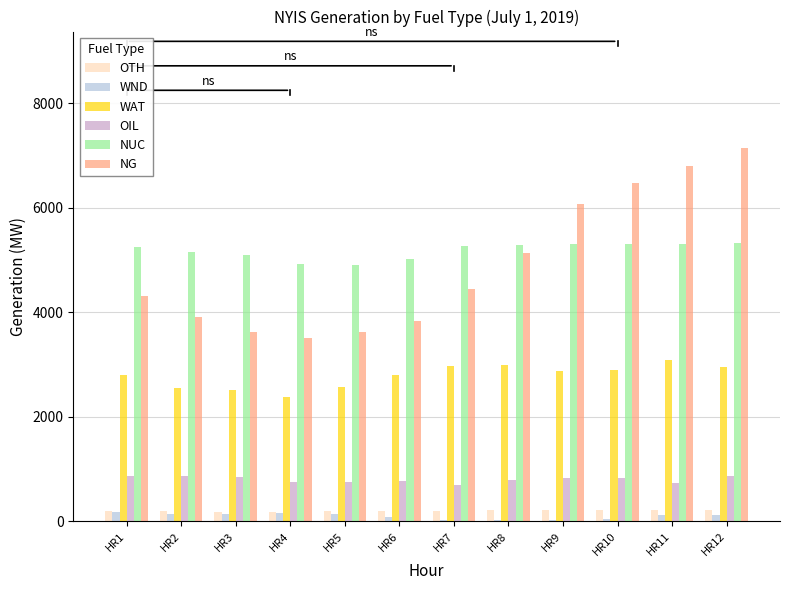

Are the bars grouped side by side (vs. stacked)?

Yes